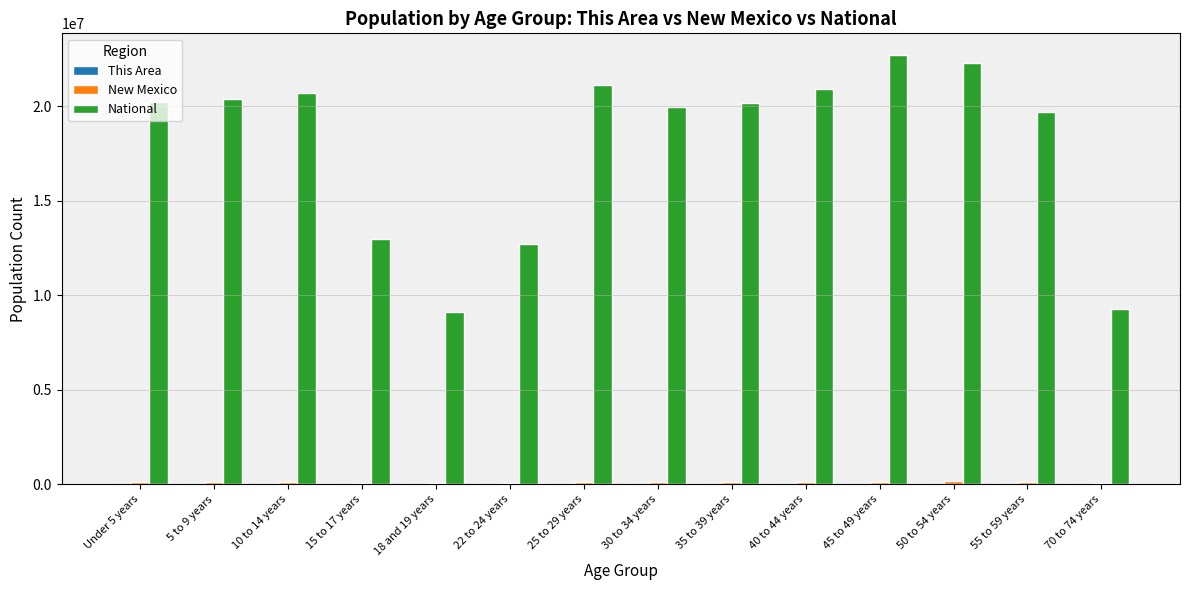

What is the sum of all National values?

252064373